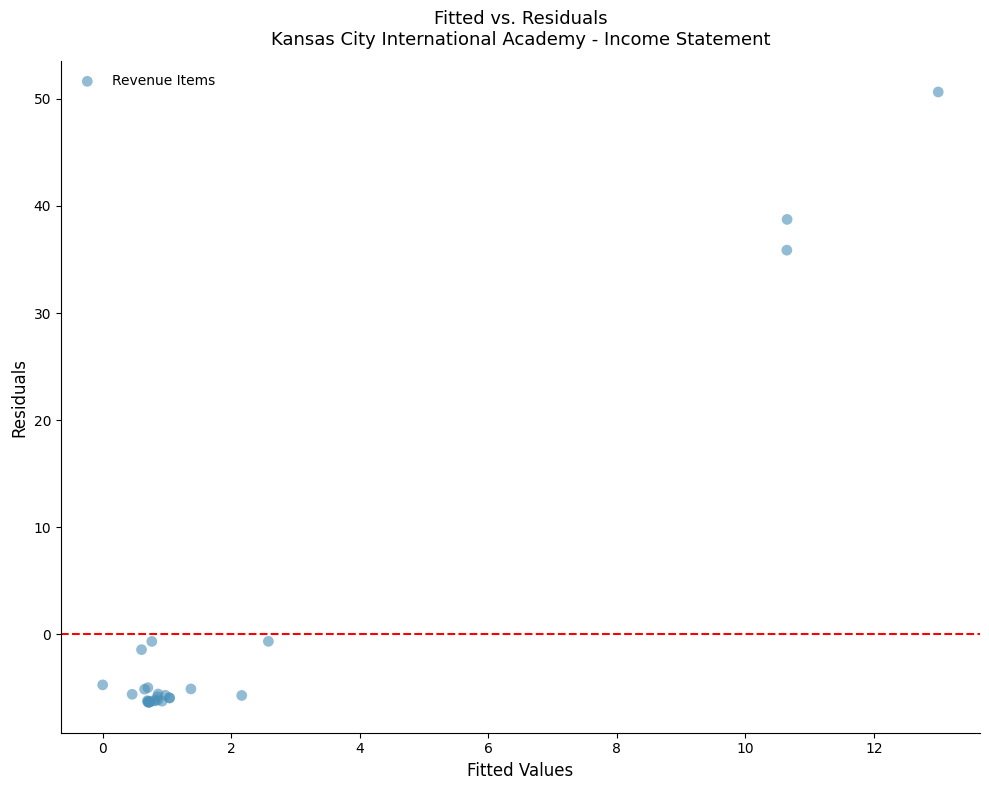

What Y value in the scatter plot is closest to 22?

35.9